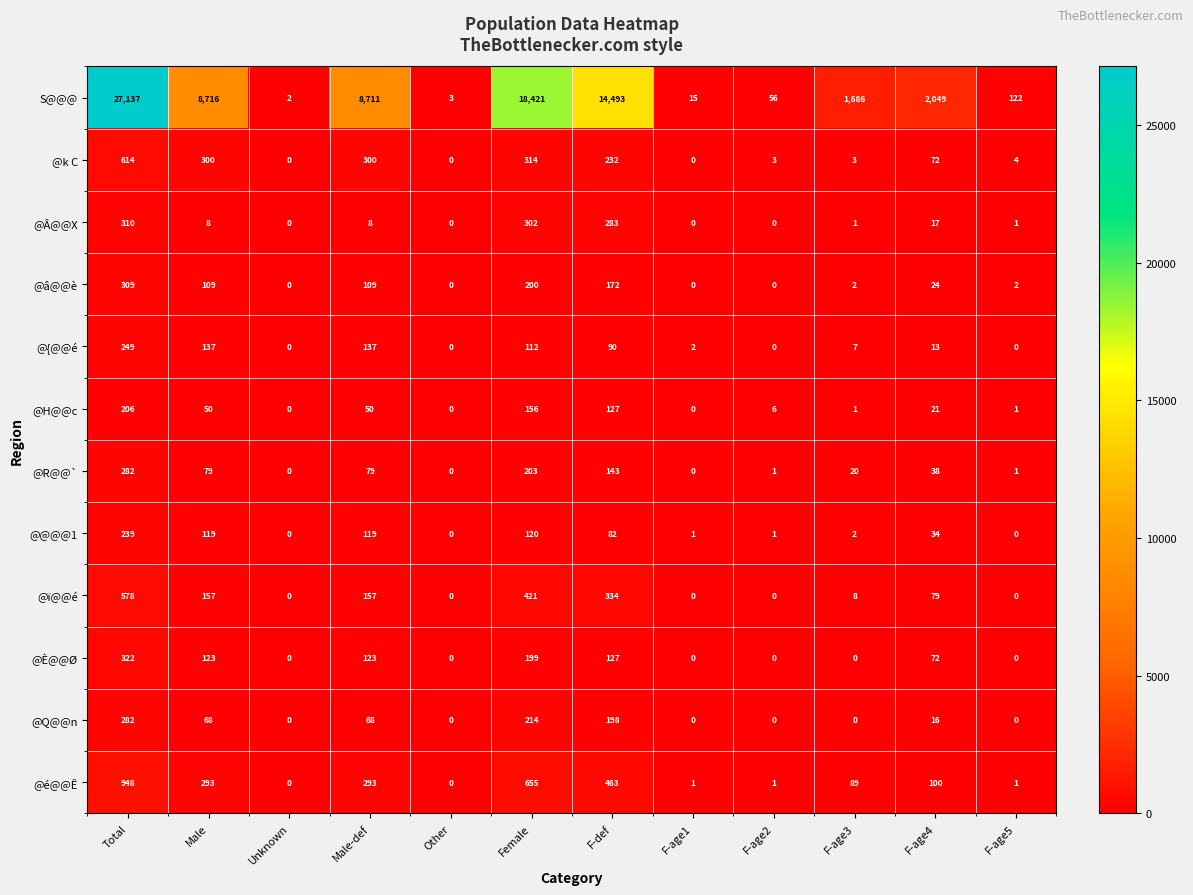

Is it true that S@@@ equals 2550 at F-age3?

False